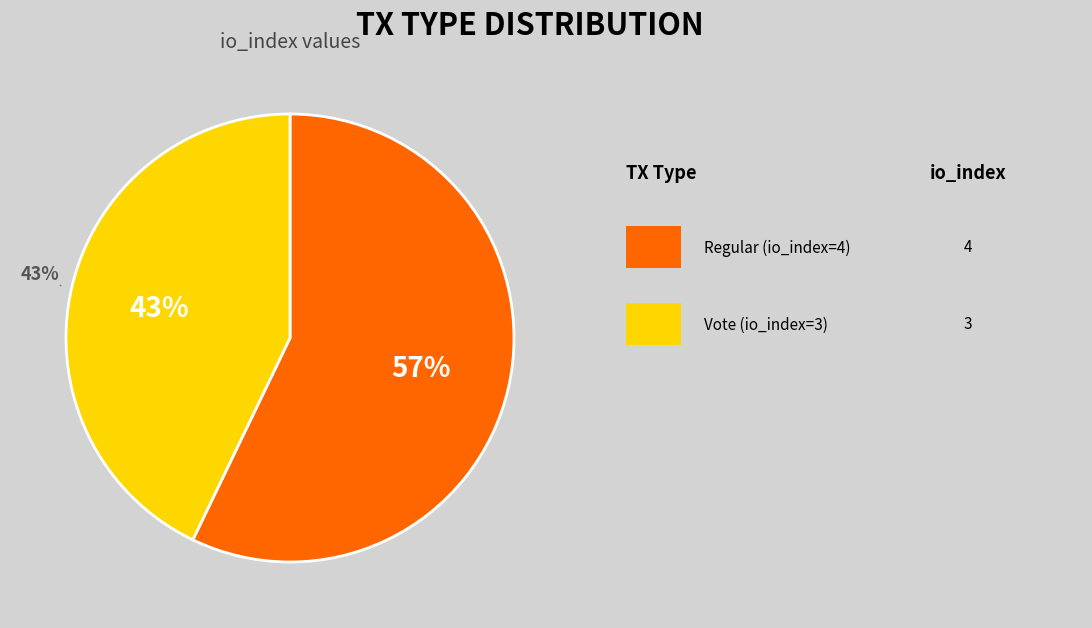

How many segments does this pie chart have?

2